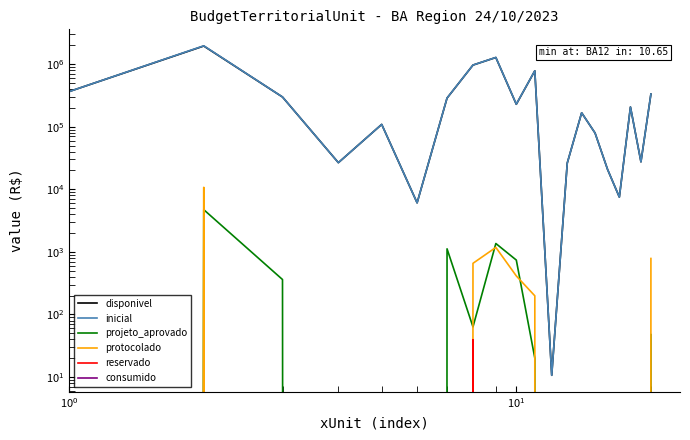

Count the number of data series in this chart.

6